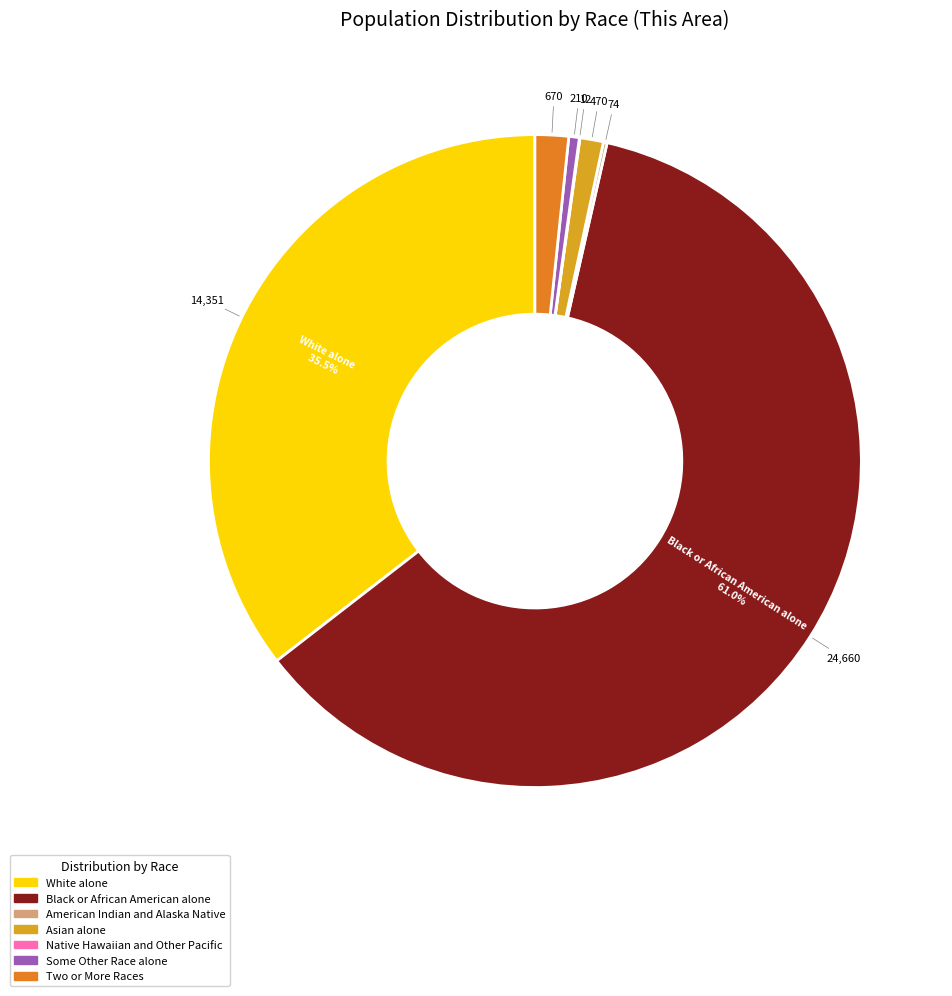

What is the largest slice in the pie chart?

Black or African American alone